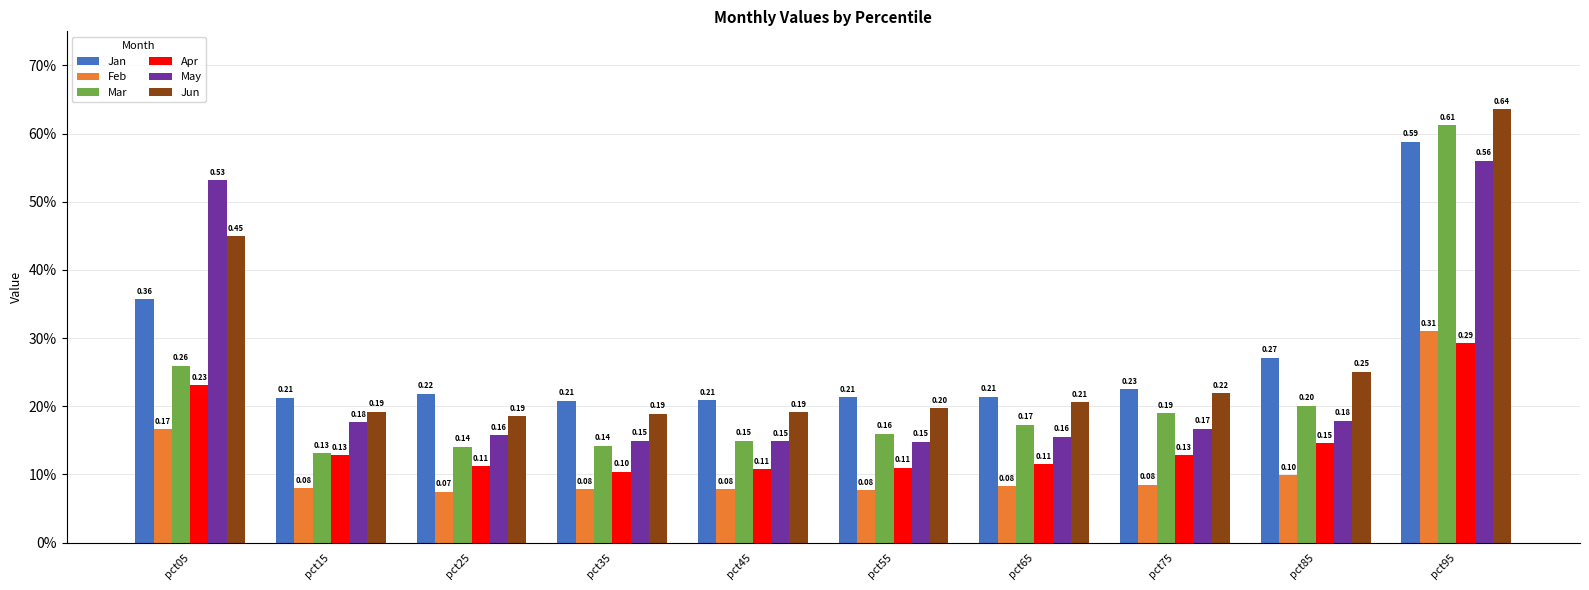

Are the bars horizontal?

No